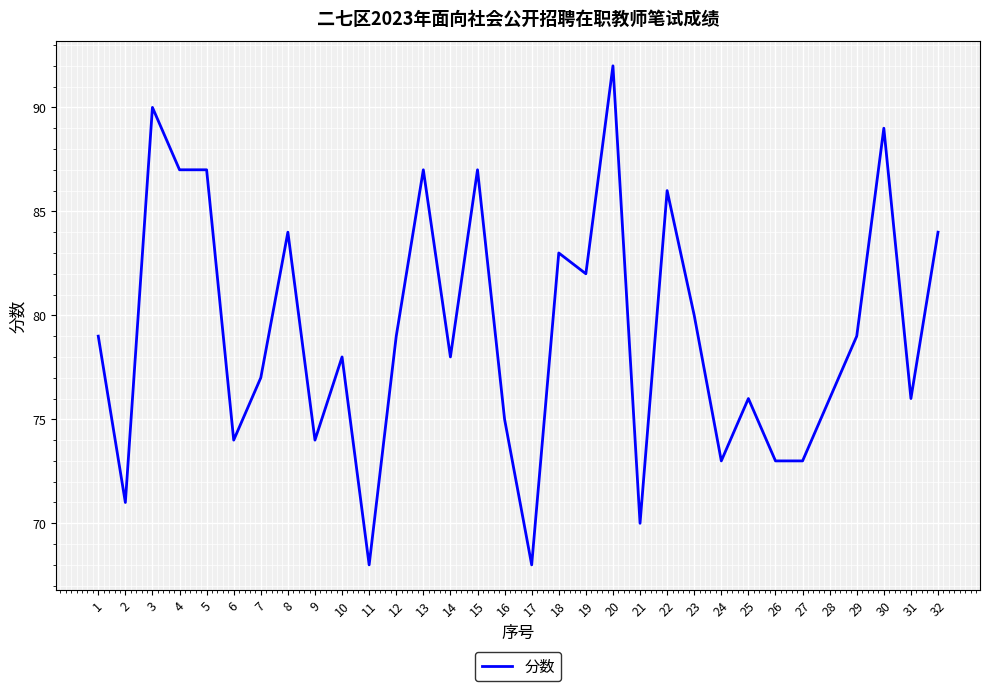

Which category has the highest value across all series?

20